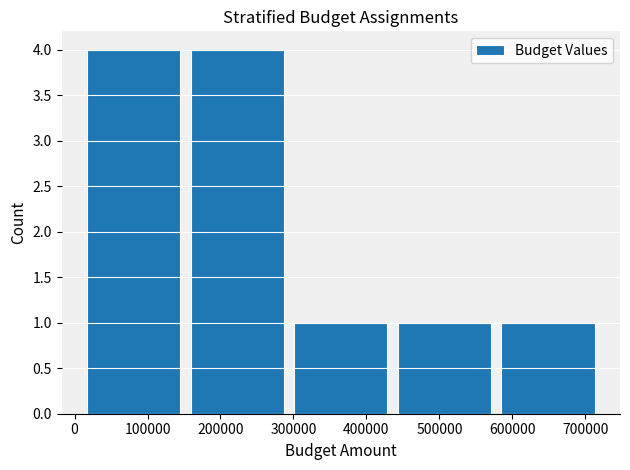

Reading left to right, transcribe this chart: for each bar, give the range it covers on the x-axis and its height. Neither the bar edges nor the heights are printed on the chart, so give them approximately, as read against the axes.

10000 to 150000: 4
150000 to 290000: 4
290000 to 440000: 1
440000 to 580000: 1
580000 to 720000: 1